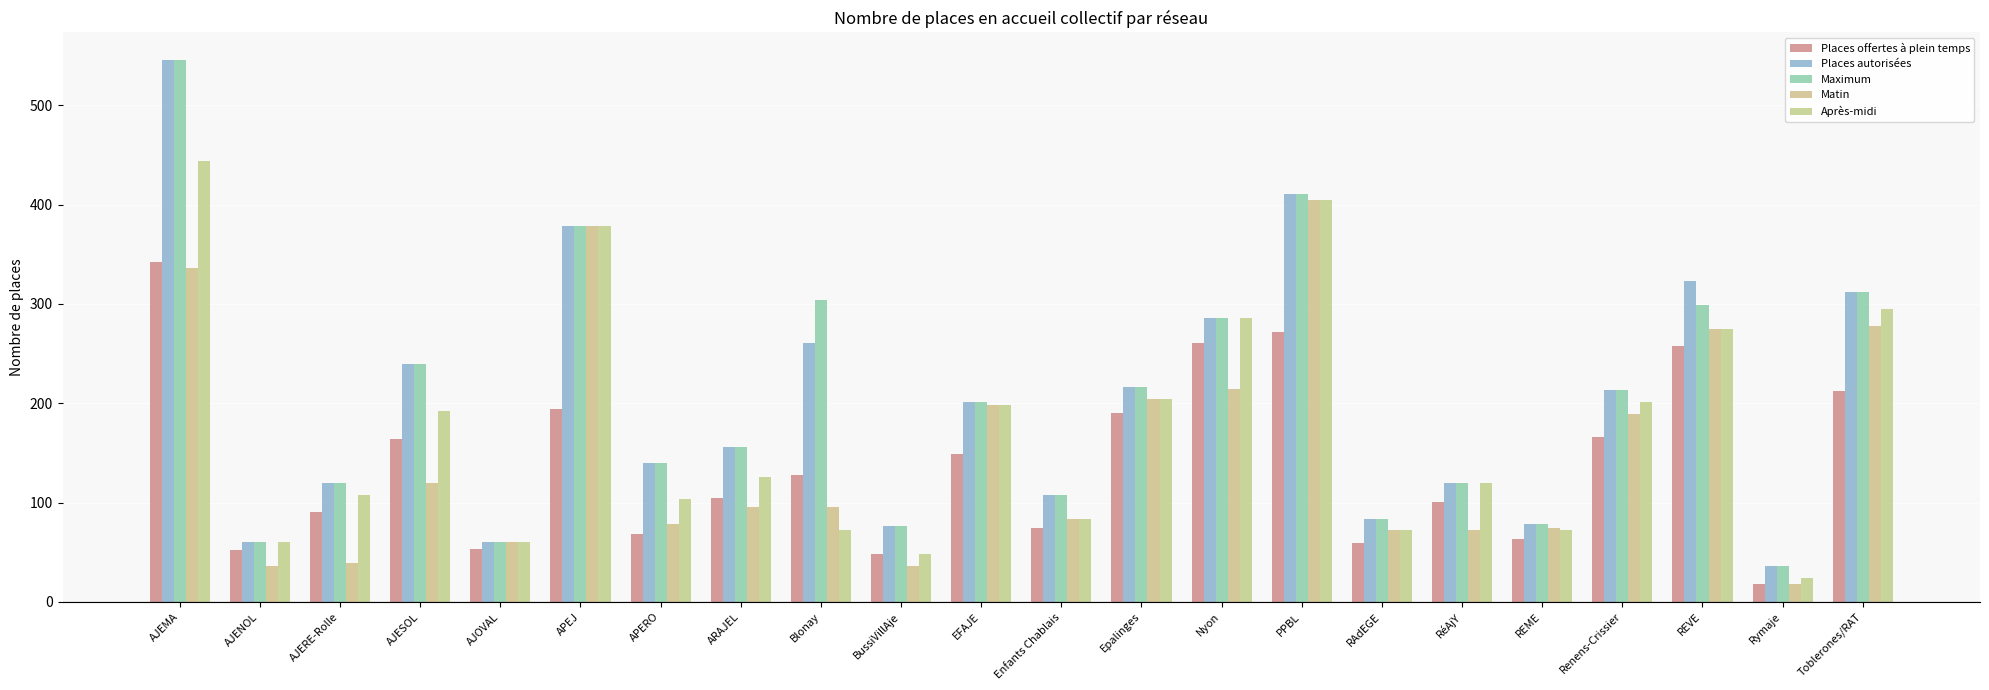

What is the difference between the Matin values at APERO and PPBL?

327.0